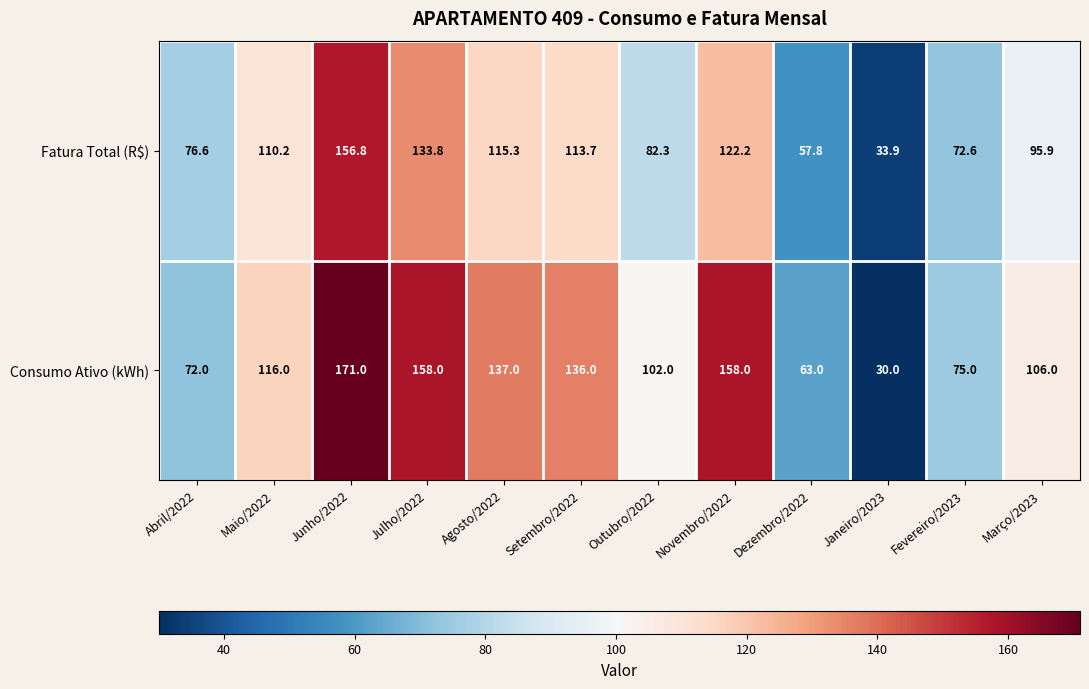

True or false: Consumo Ativo (kWh) has a value of 158.0 at Novembro/2022.

True